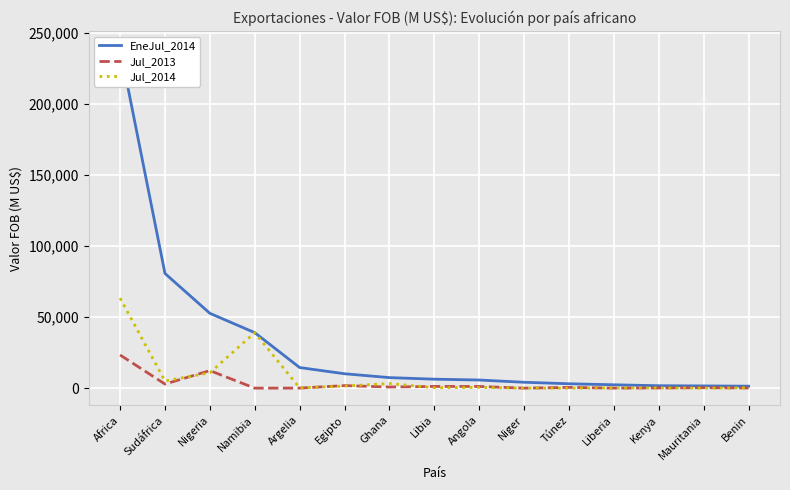

Is the value of EneJul_2014 at Kenya greater than the value of Jul_2014 at Angola?

Yes